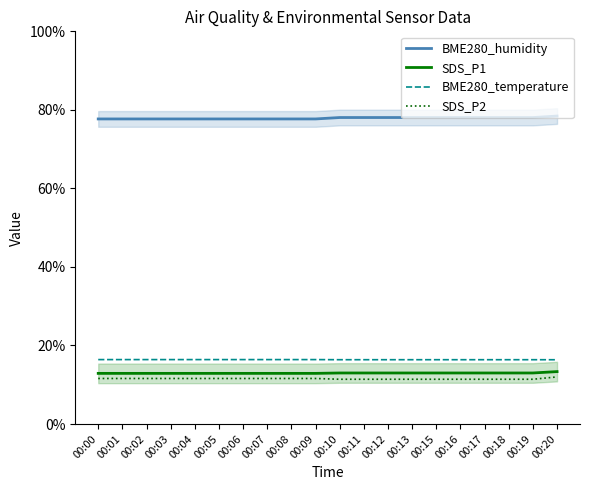

True or false: BME280_temperature and BME280_humidity intersect in this chart.

False